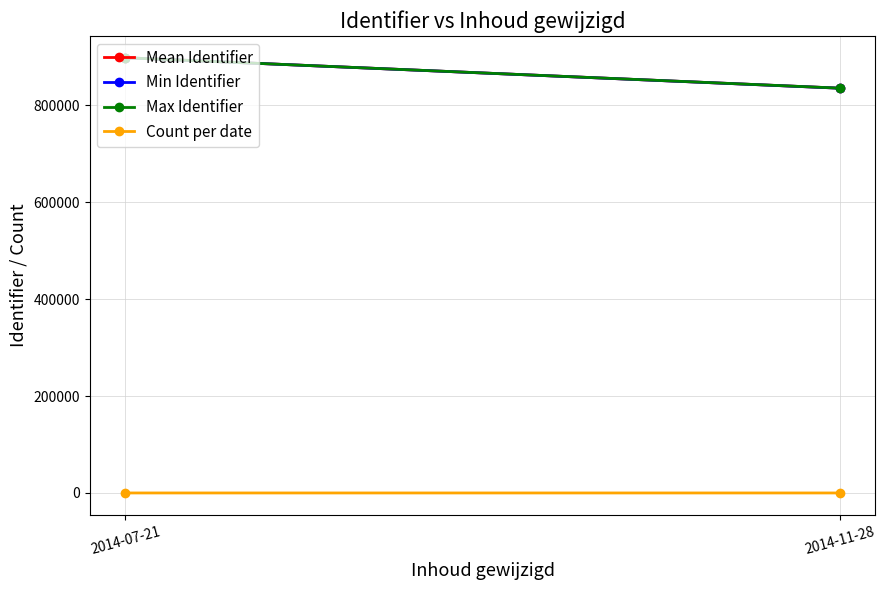

At how many categories does at least one series exceed 264333?

2